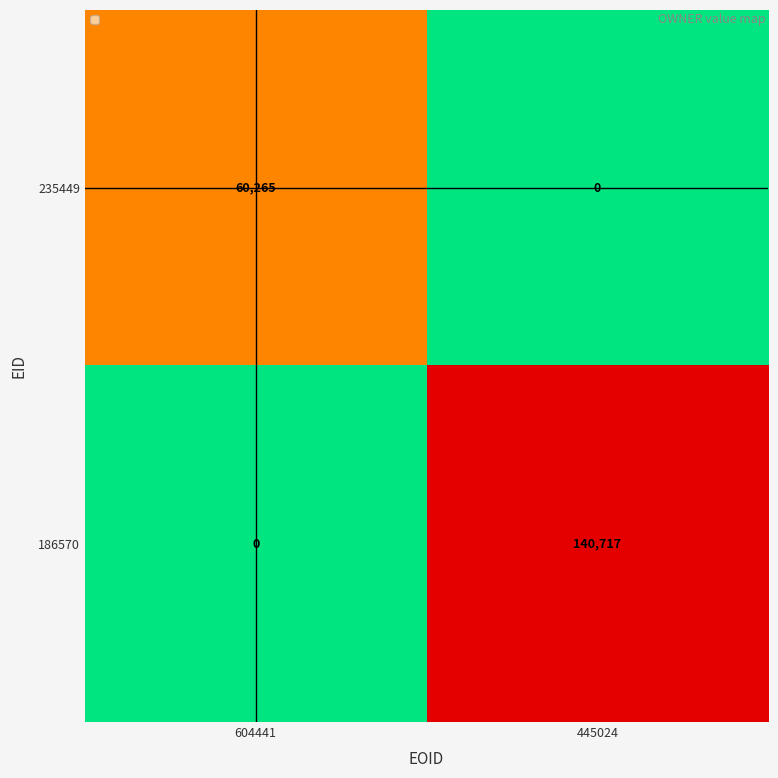

Reading left to right, list all the values displayed in this chart.

235449: 604441=60265	445024=0
186570: 604441=0	445024=140717